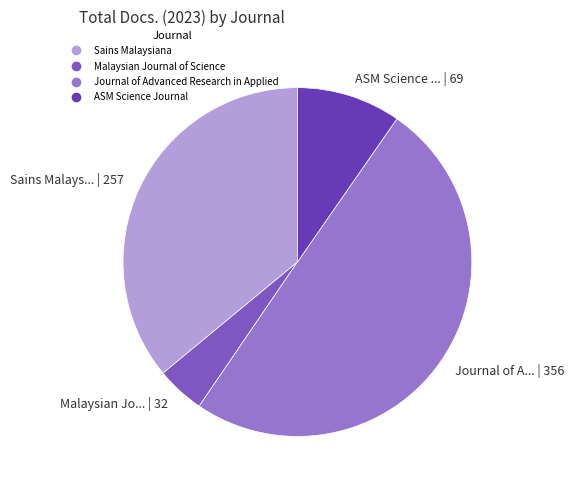

Is it true that Malaysian Journal of Science is 4% of the pie?

True